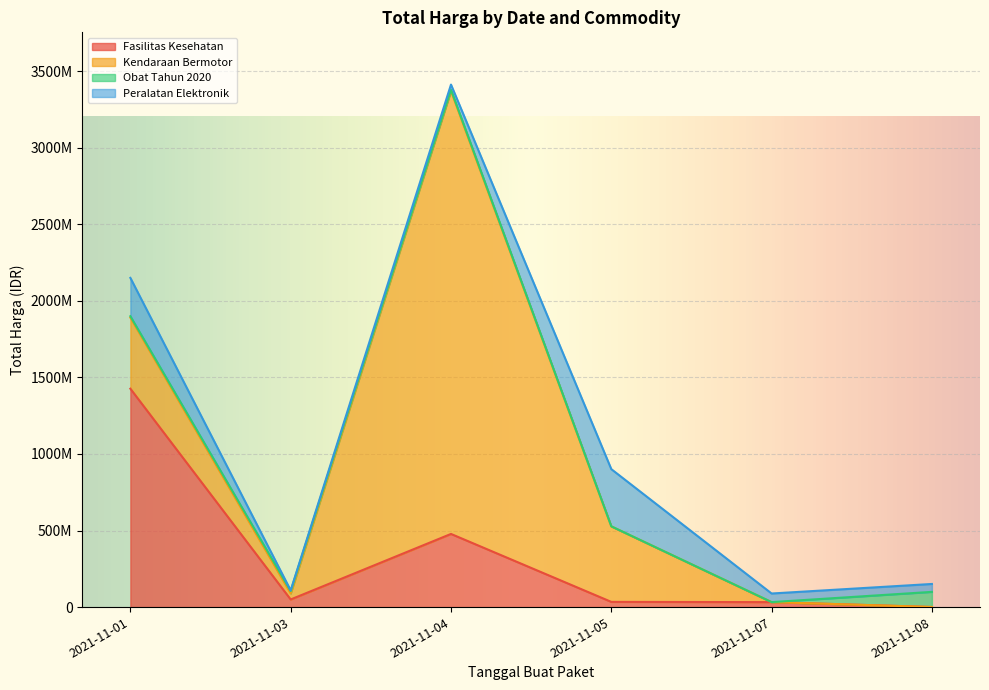

Which category has the highest value in the Peralatan Elektronik series?

2021-11-05